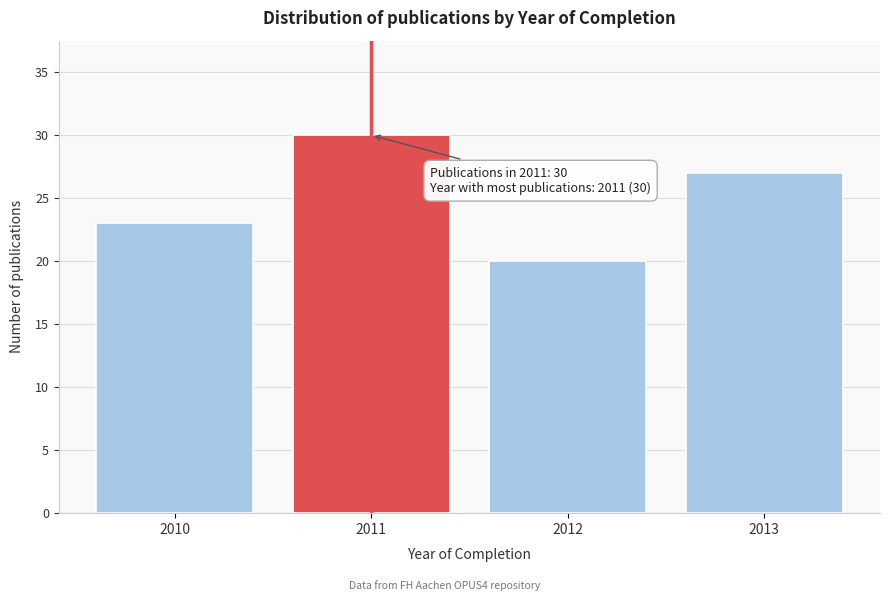

Reading right to left, extract all data points from this chart.

2013=27	2012=20	2011=30	2010=23